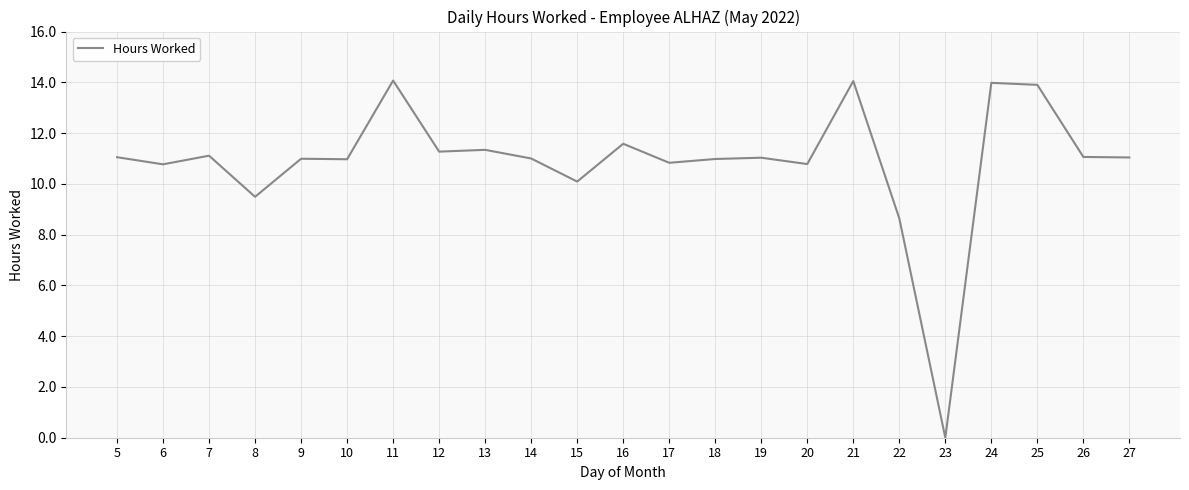

Is it true that the value at 13 is 11.3?

True